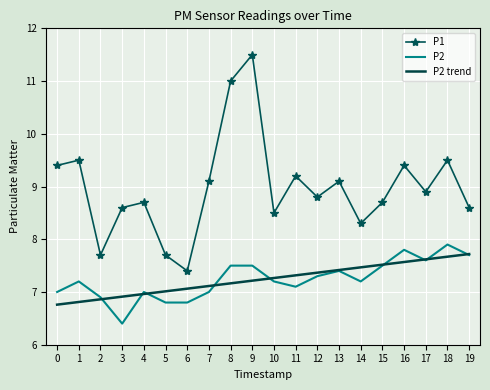

What value does the P2 series have at 2?

6.9